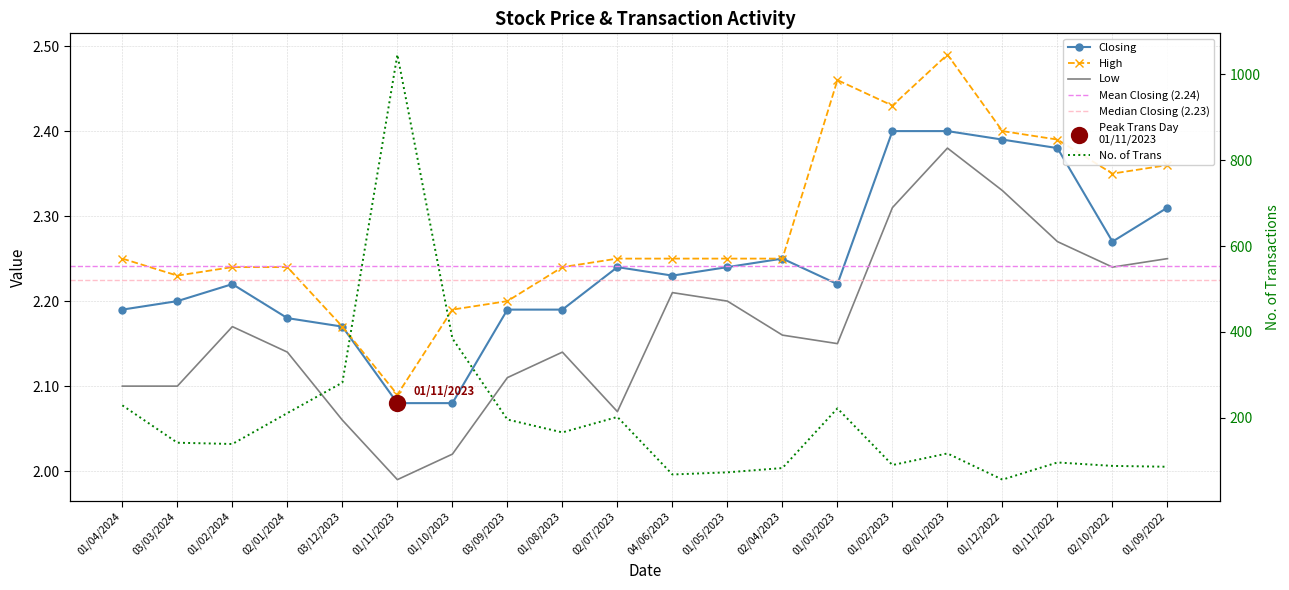

Which series reaches the maximum Y coordinate?

No. of Trans